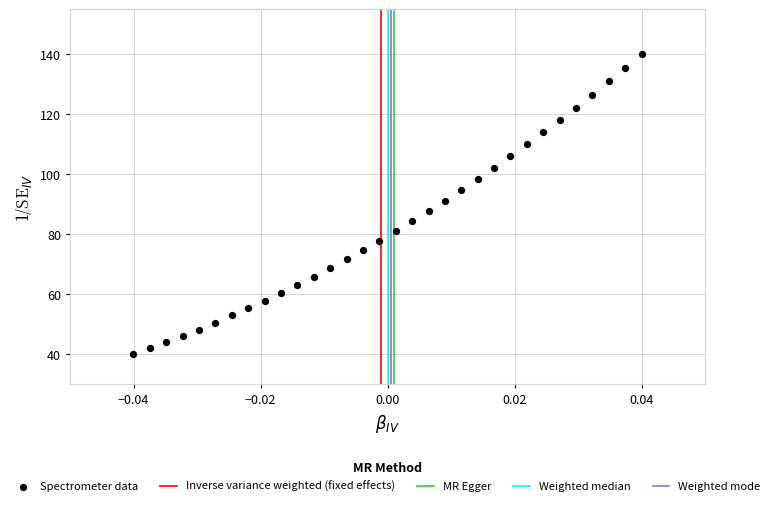

What is the range of Y values (max minus min)?

100.0